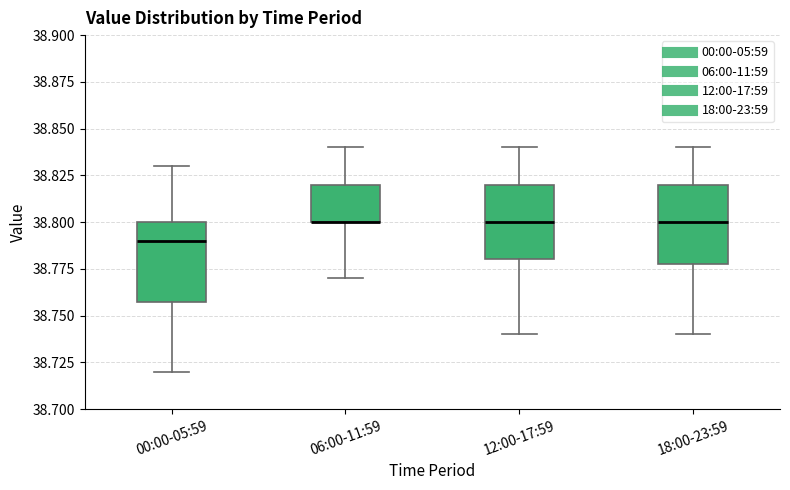

Reading left to right, read every box against the y-axis: the position of its median line, the range the box covers, and the ends of its whiskers. The values are not printed on the chart, so give them approximately, as read against the axis.

00:00-05:59: median 38.79, box 38.76 to 38.80, whiskers 38.72 to 38.83
06:00-11:59: median 38.80 (drawn on the box's lower edge), box 38.80 to 38.82, whiskers 38.77 to 38.84
12:00-17:59: median 38.80, box 38.78 to 38.82, whiskers 38.74 to 38.84
18:00-23:59: median 38.80, box 38.78 to 38.82, whiskers 38.74 to 38.84